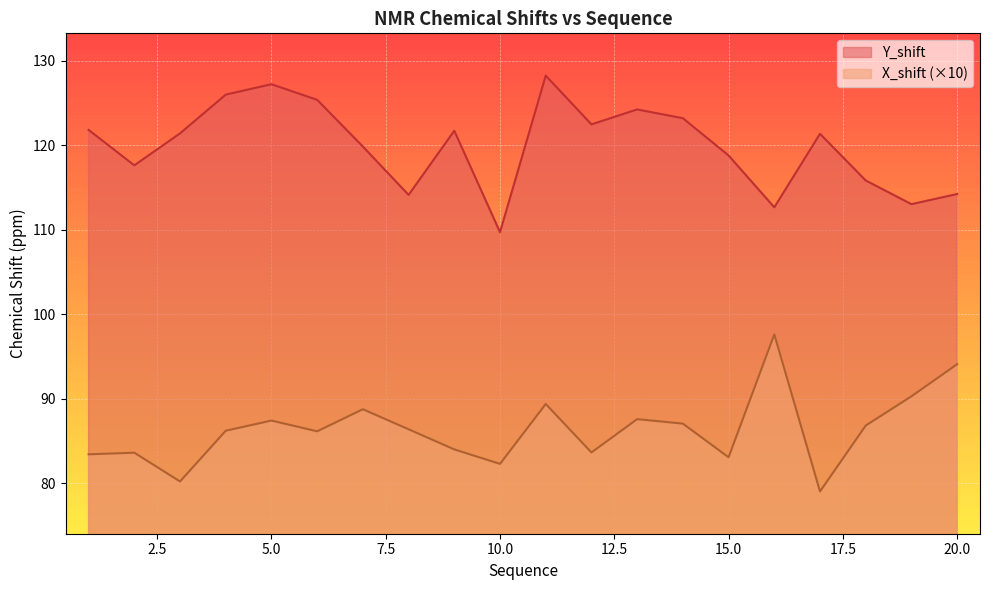

Between 17 and 12, which is larger?

12